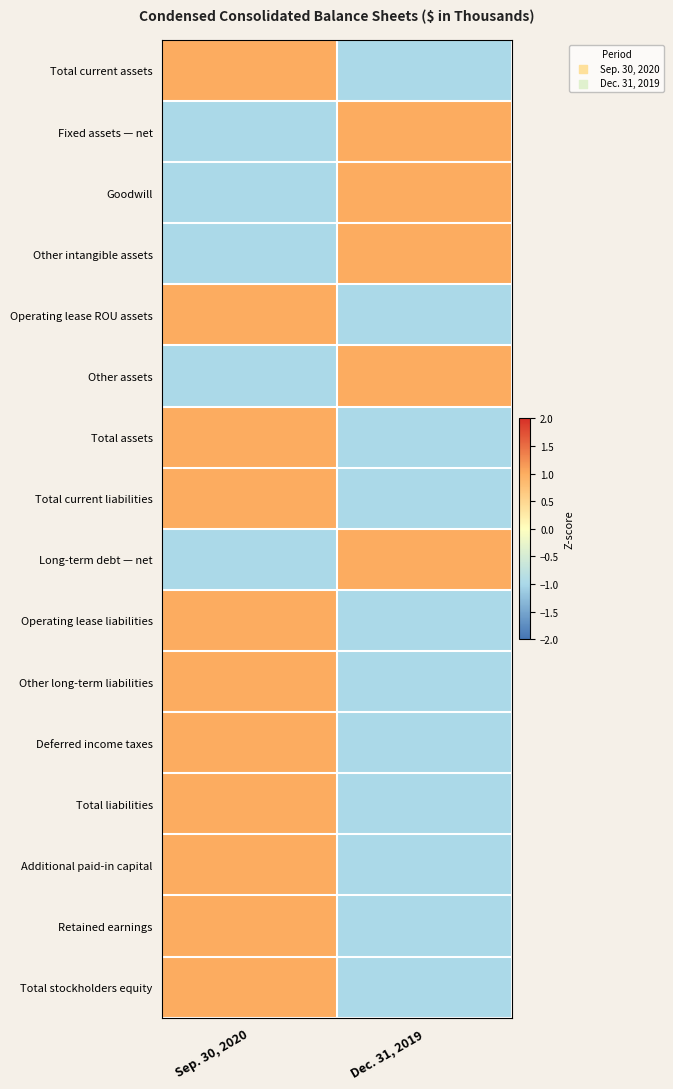

Between Dec. 31, 2019 and Sep. 30, 2020, which is larger?

Sep. 30, 2020